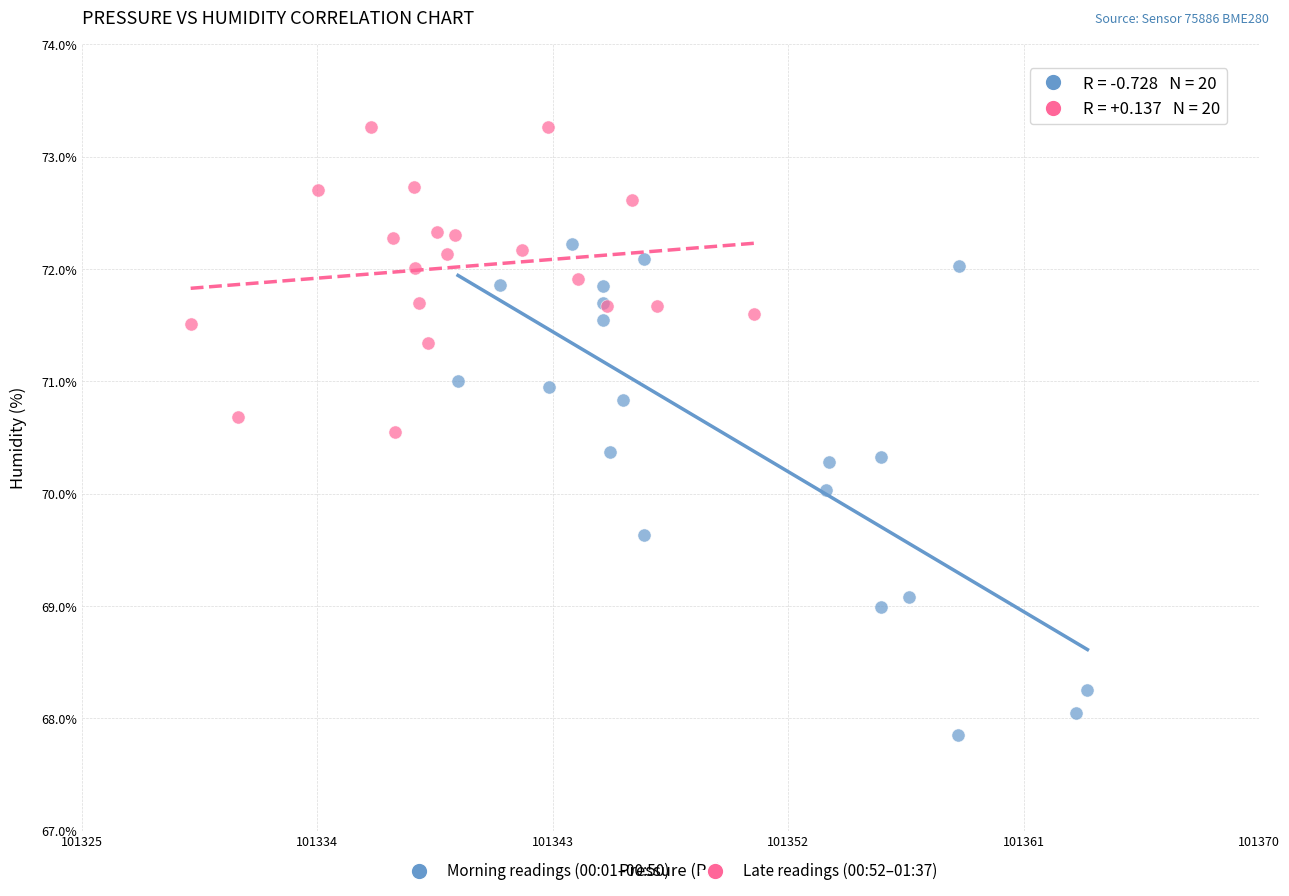

Which series has the widest spread of Y values?

Morning readings (00:01–00:50)